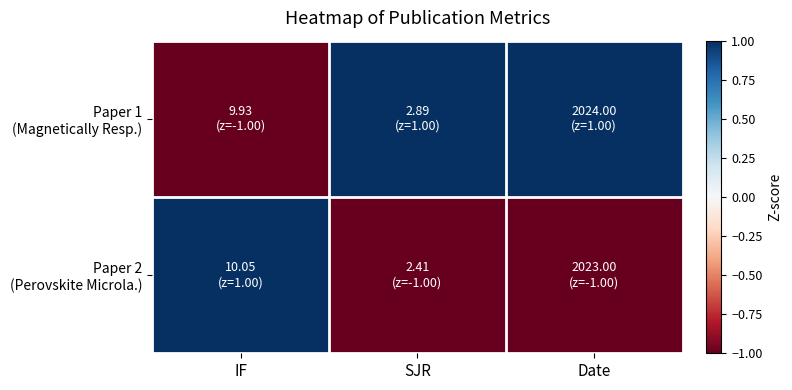

At how many categories does at least one series exceed 0?

3